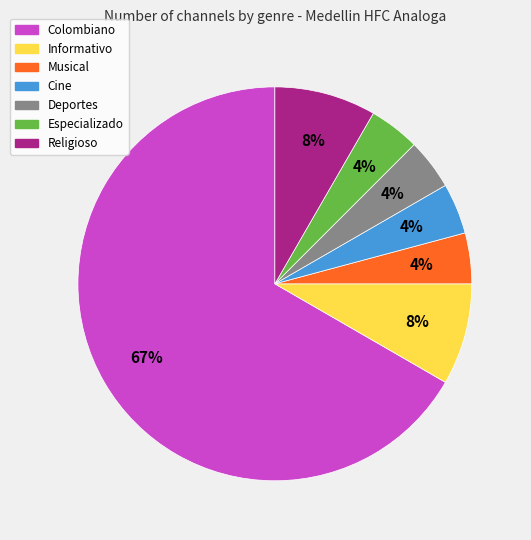

Is it true that Musical is 4% of the pie?

True